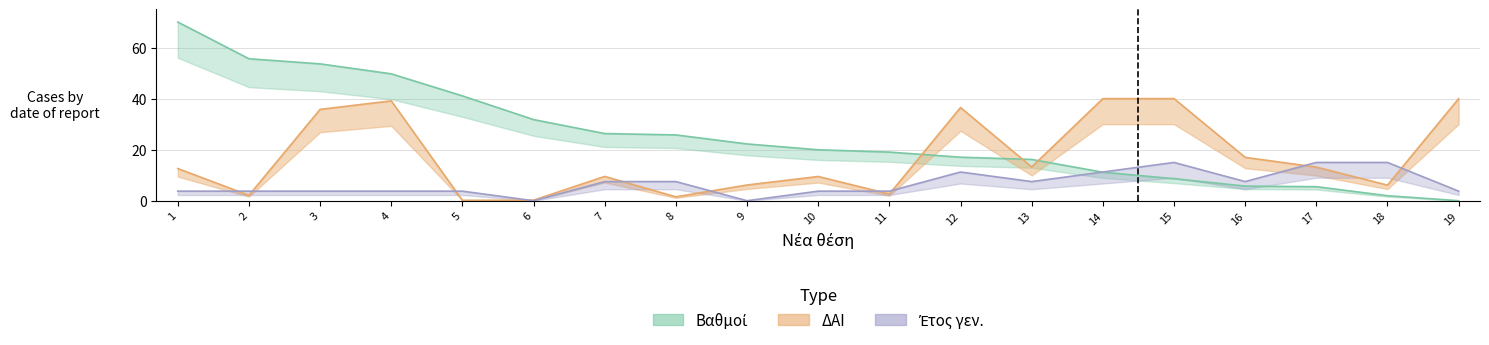

What is the difference between the highest and lowest values at 1?

66.3